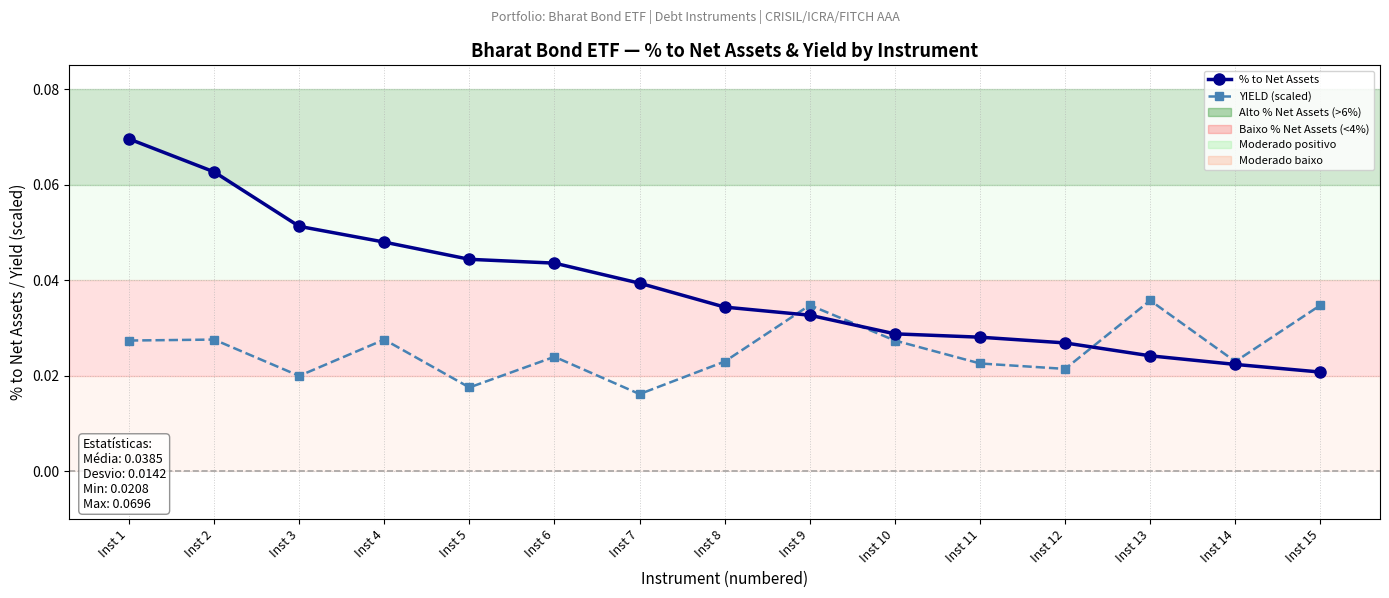

Rank the series by their maximum value, from highest to lowest.

% to Net Assets, YIELD (scaled)